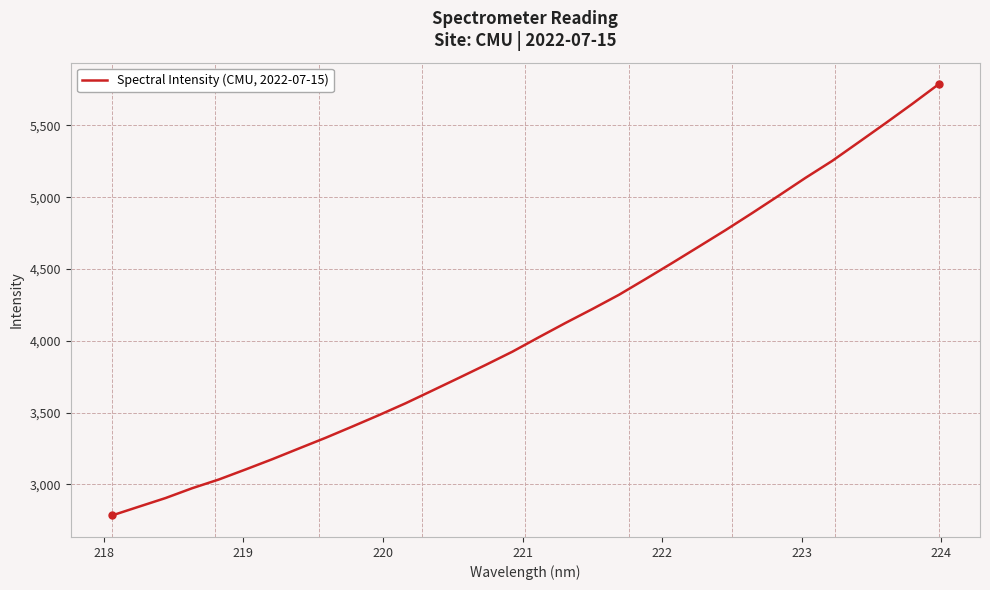

How many categories are shown in the chart?

32